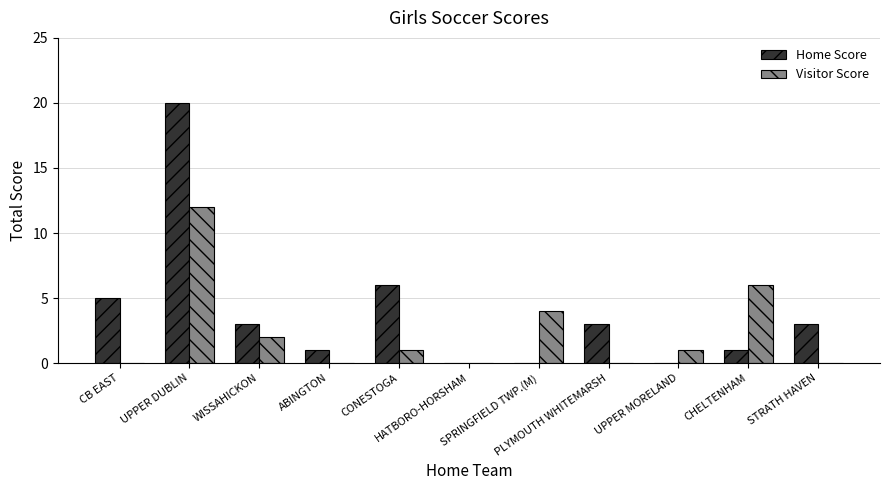

Which category has the highest value in the Visitor Score series?

UPPER DUBLIN